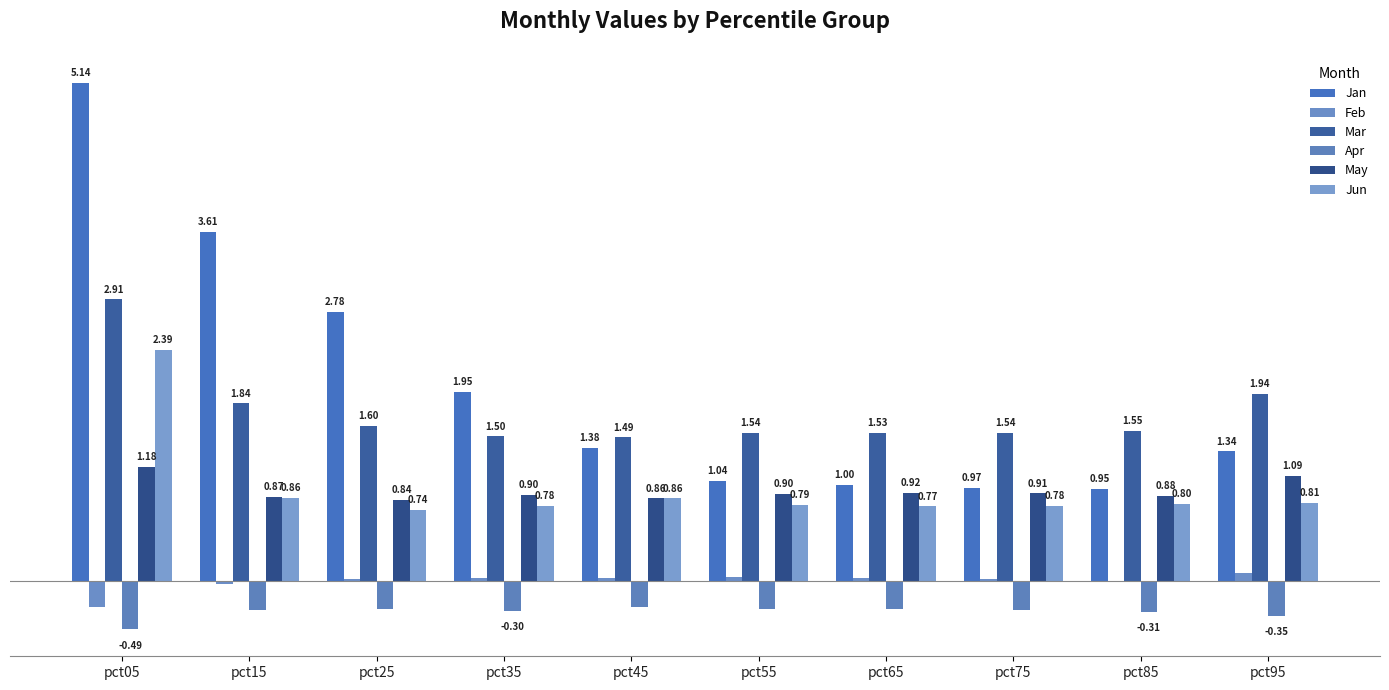

Does the chart contain stacked bars?

No